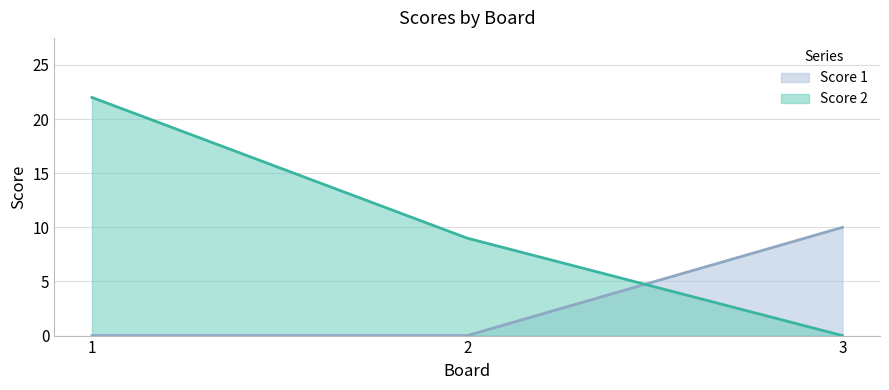

What are all the series names shown in the legend?

Score 1, Score 2